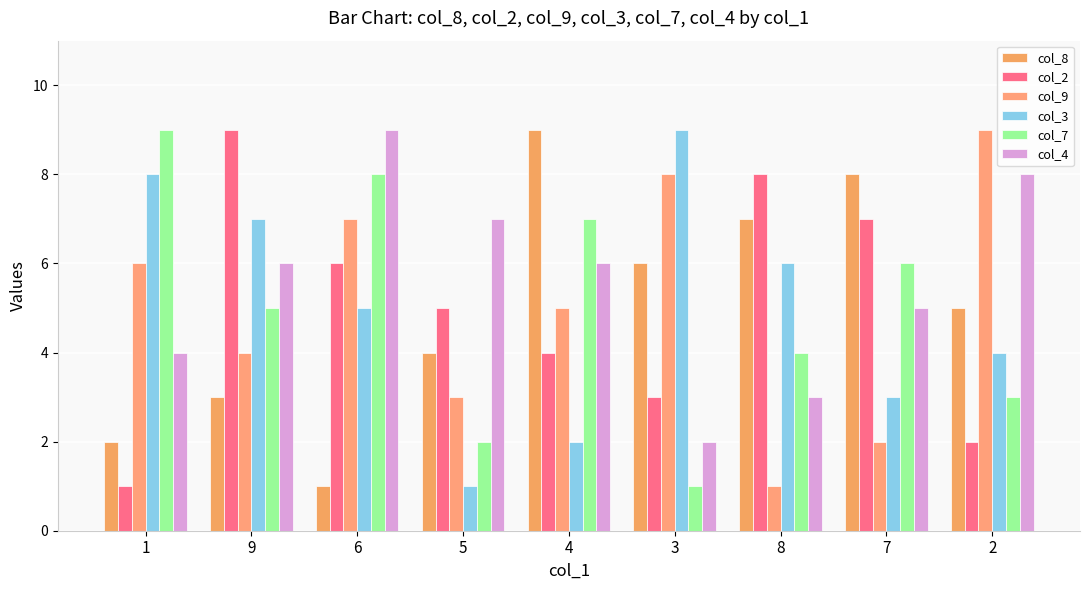

What are all the series names shown in the legend?

col_8, col_2, col_9, col_3, col_7, col_4